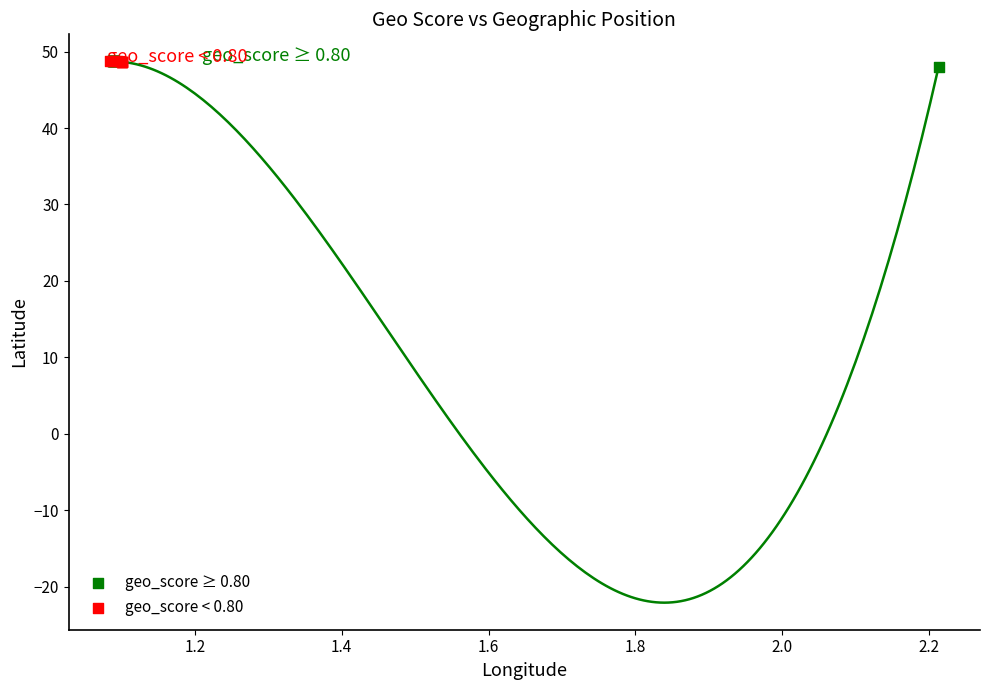

What are all the series names shown in the legend?

geo_score ≥ 0.80, geo_score < 0.80